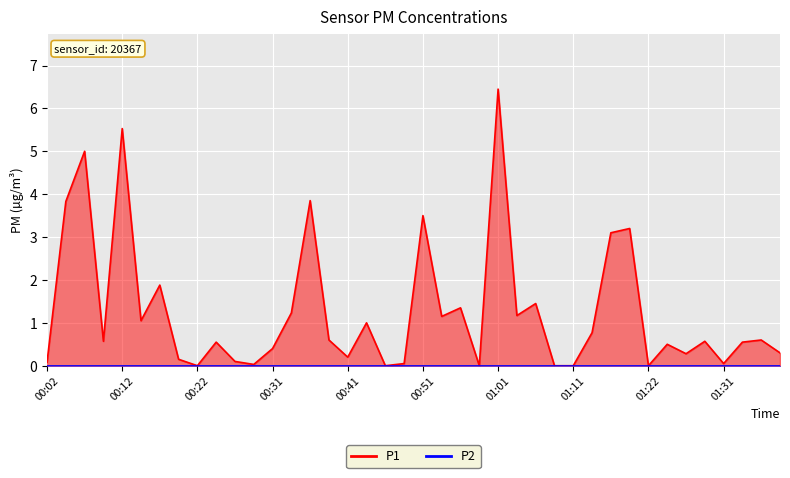

At which label is the value closest to 3?

01:17